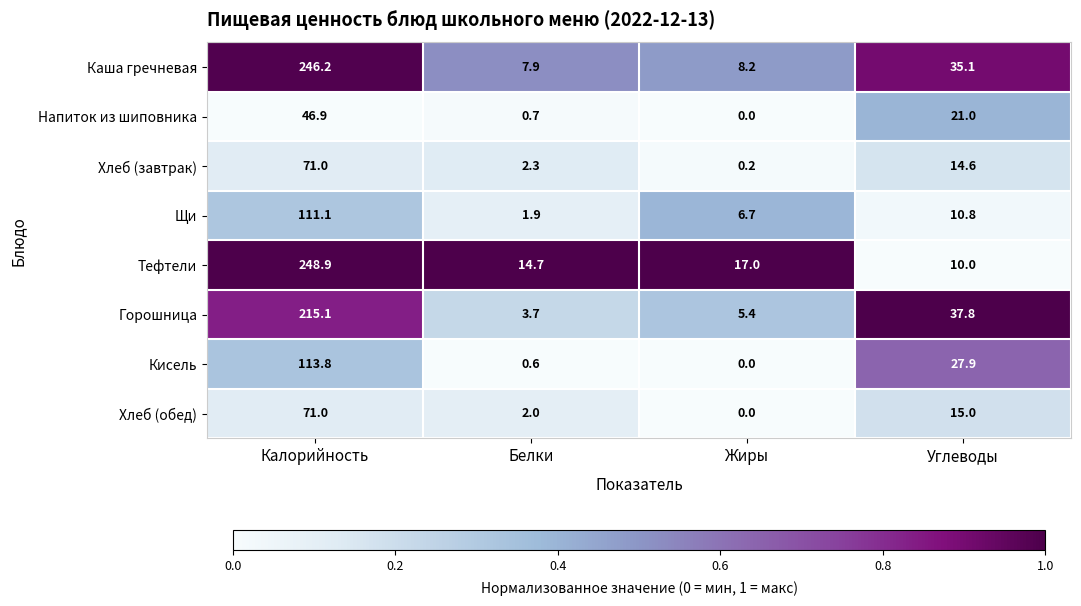

Between Белки and Углеводы, which series saw the biggest shift?

Горошница